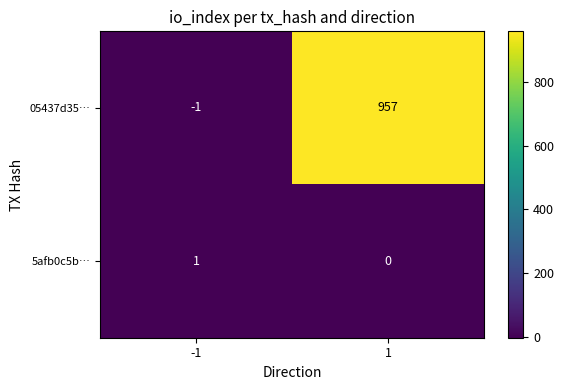

Reading right to left, list all the values displayed in this chart.

05437d35…: 1=957	-1=-1
5afb0c5b…: 1=0	-1=1